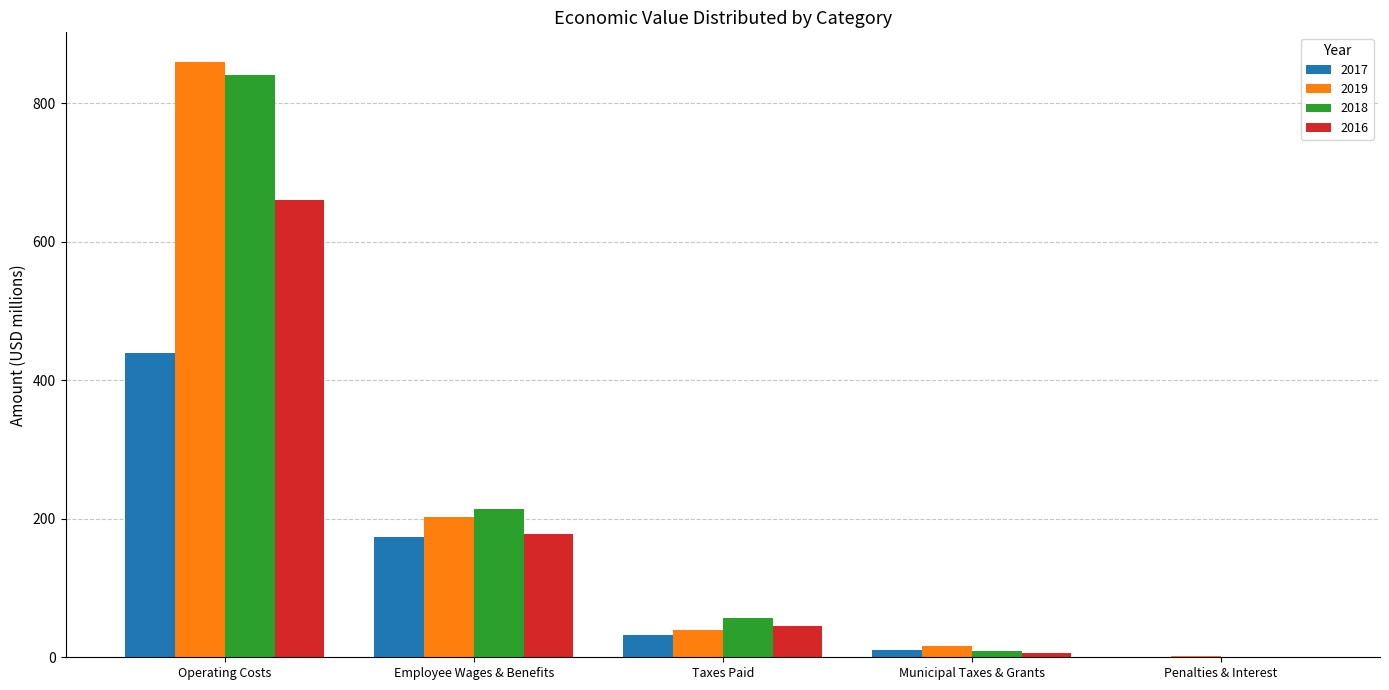

Are the bars horizontal?

No